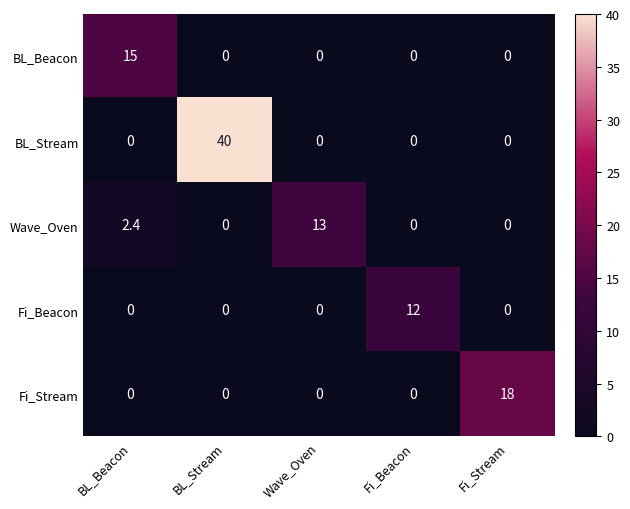

What is the difference between the Fi_Beacon values at Fi_Stream and Fi_Beacon?

12.0